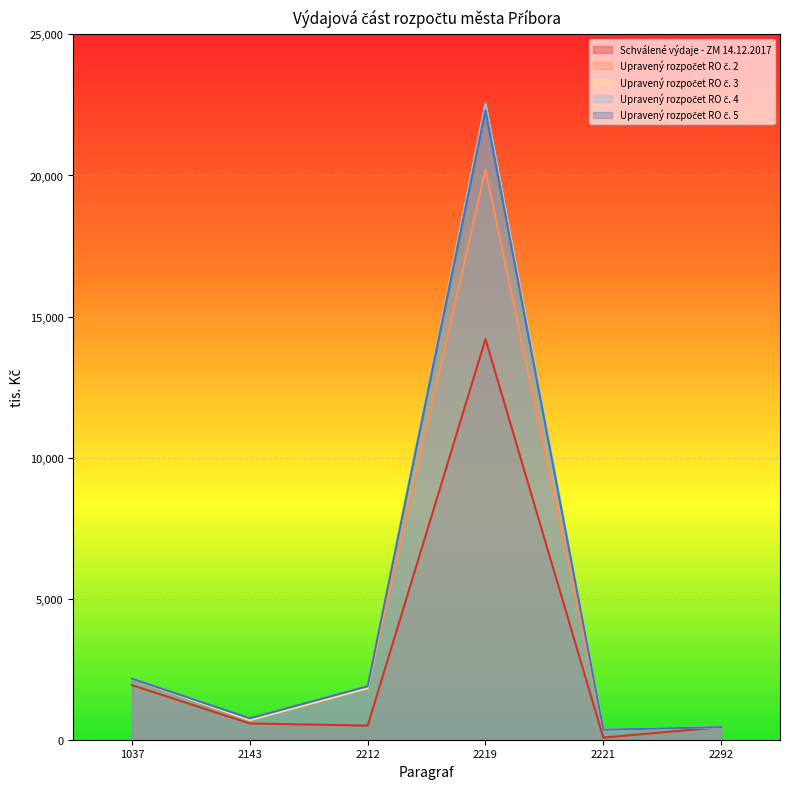

Which series changed the most between 2143 and 2221?

Schválené výdaje - ZM 14.12.2017